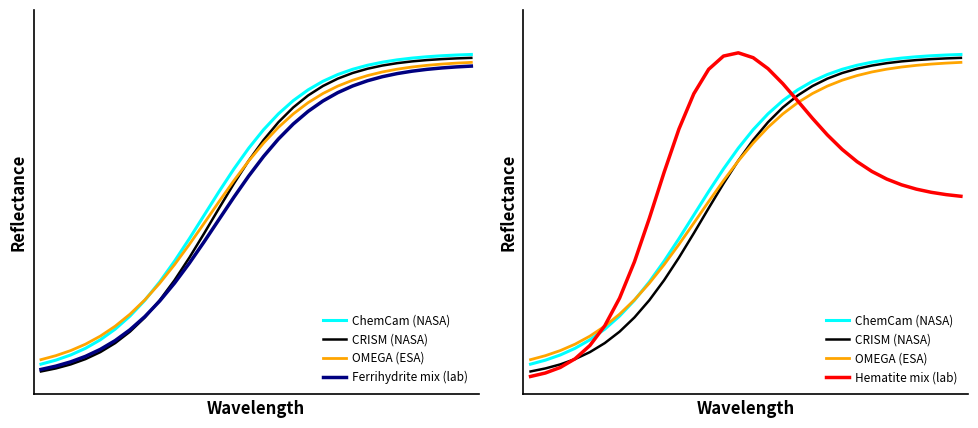

How many lines are shown in the chart?

5